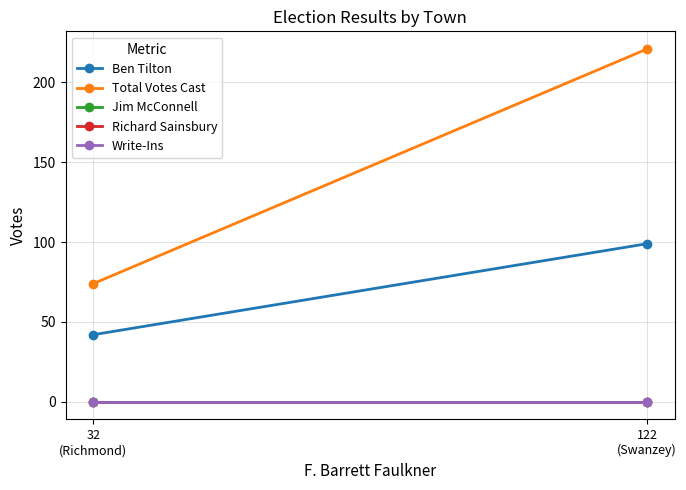

At which category is the sum across all series the highest?

122
(Swanzey)